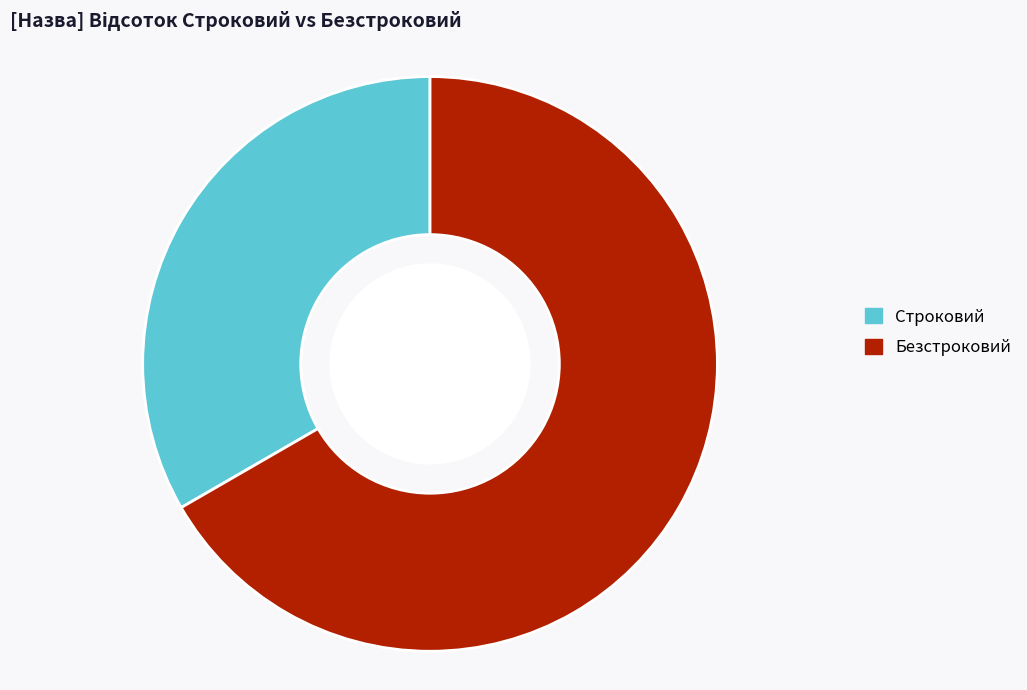

Which slice is the smallest?

Строковий